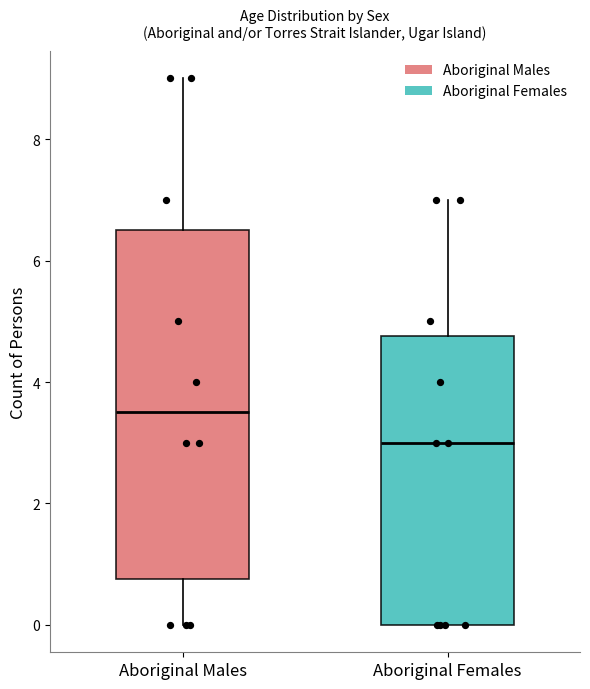

Which box is the tallest, from its lower edge to its upper edge?

Aboriginal Males